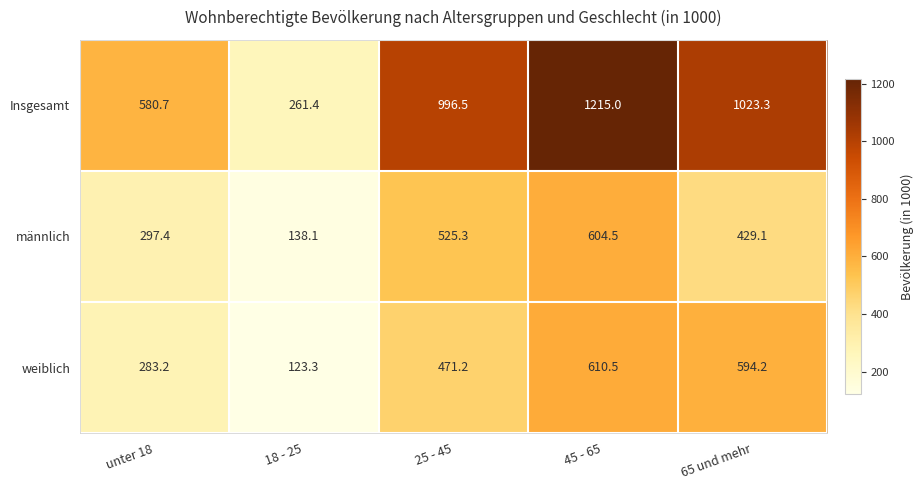

At how many categories does at least one series exceed 195?

5